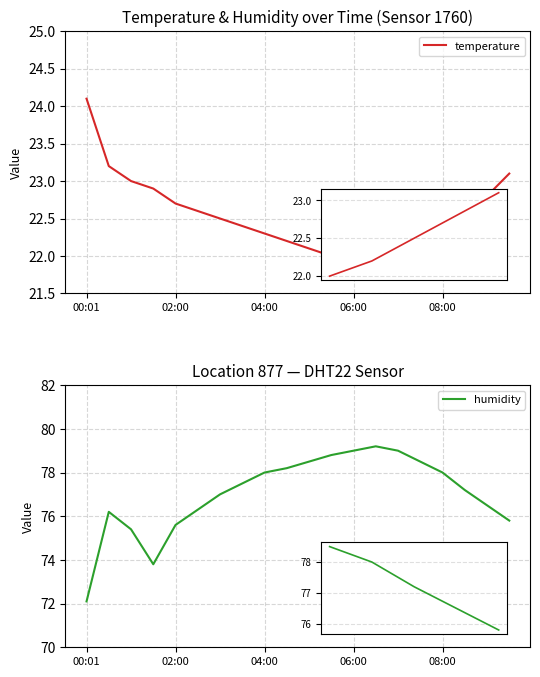

What is the difference between the temperature values at 6 and 16?

0.3